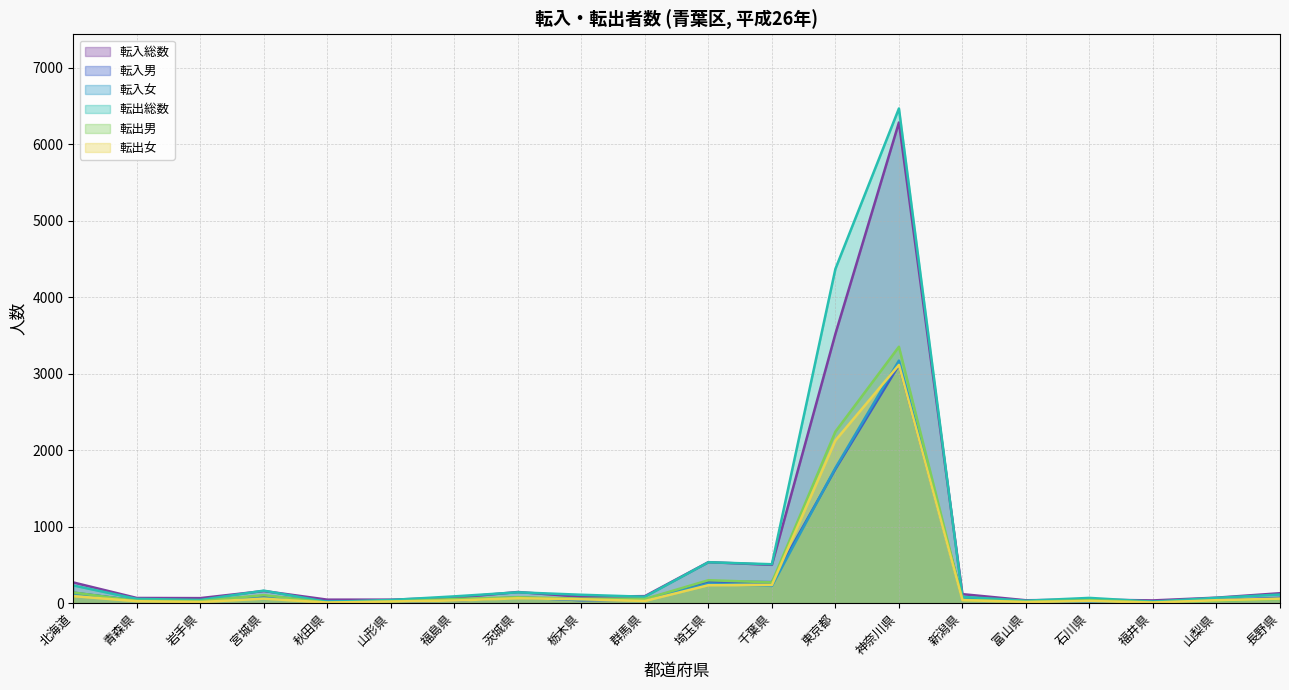

What is the value of the 転出女 point at the 20th from the left?

59